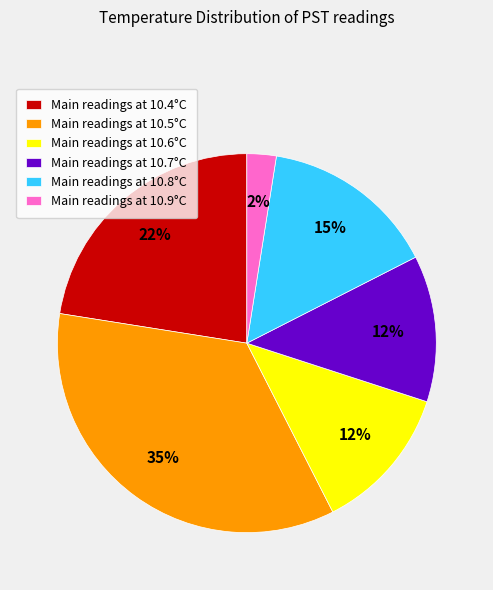

Is there a majority slice in this chart?

No